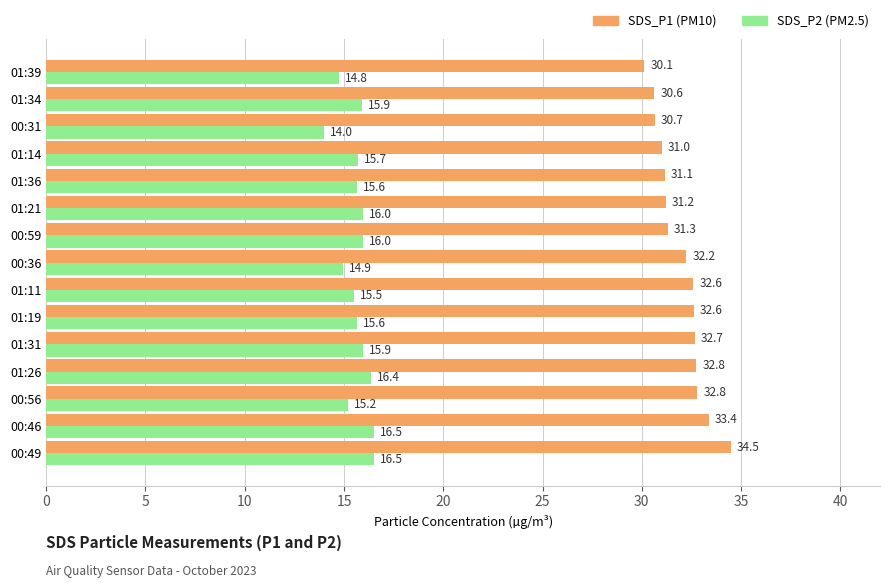

What is the total value across all series at 00:56?

48.0